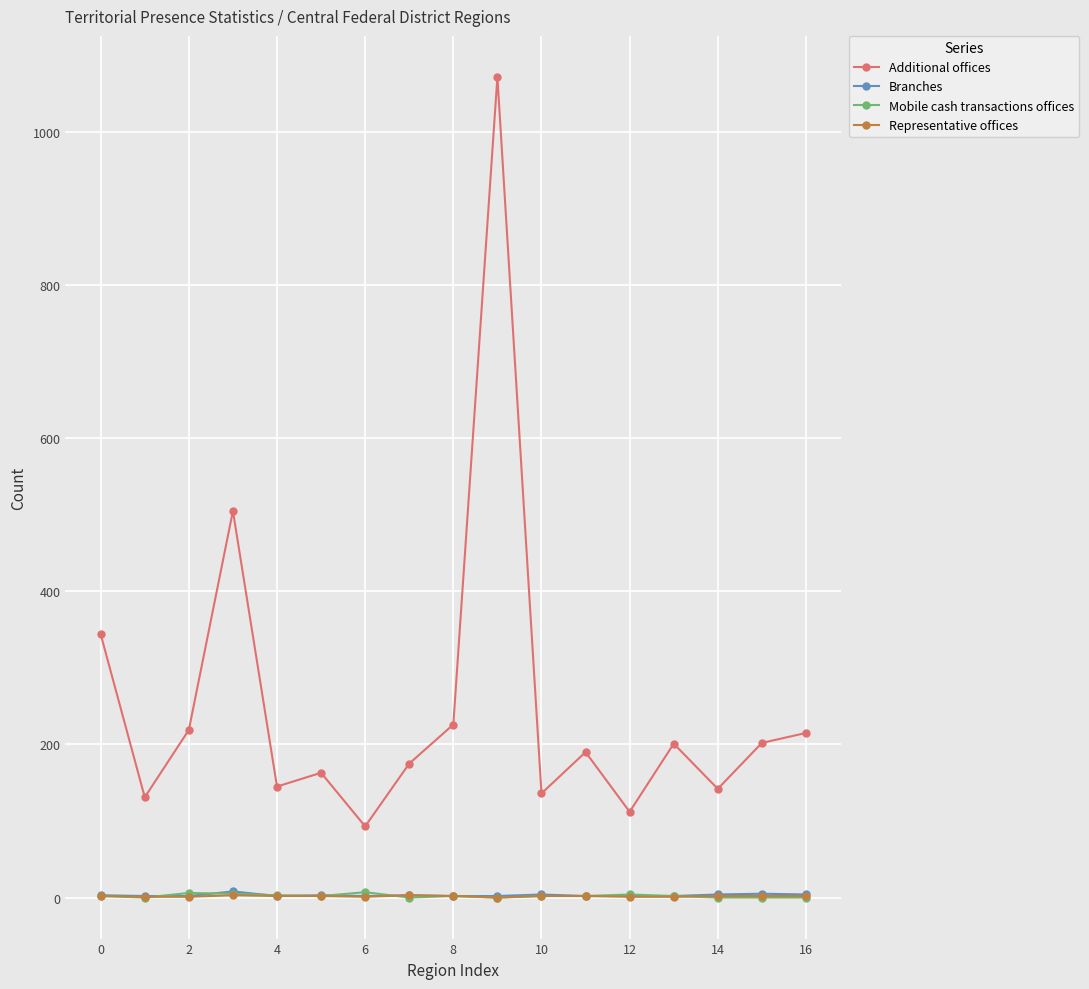

Does the chart display data point markers on the line(s)?

Yes